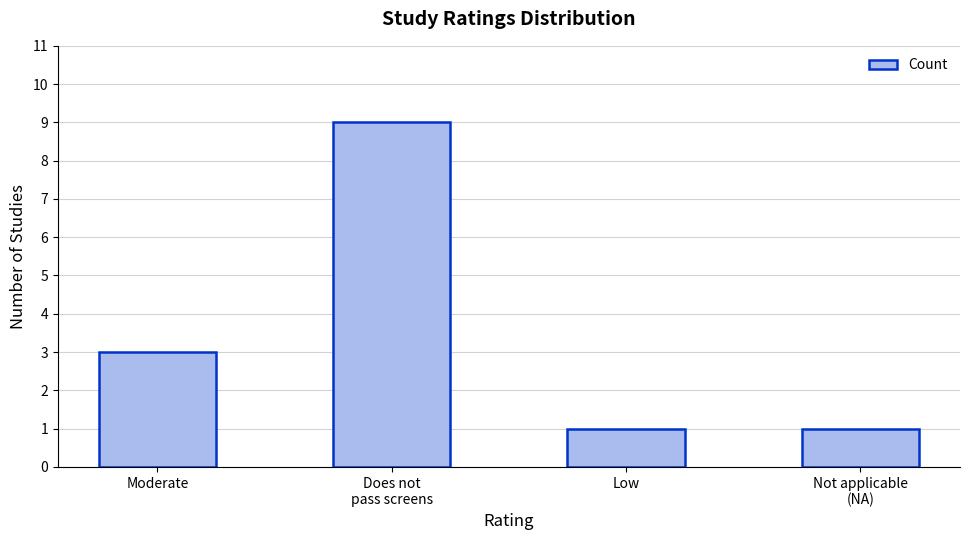

What position from the right is Does not
pass screens?

3